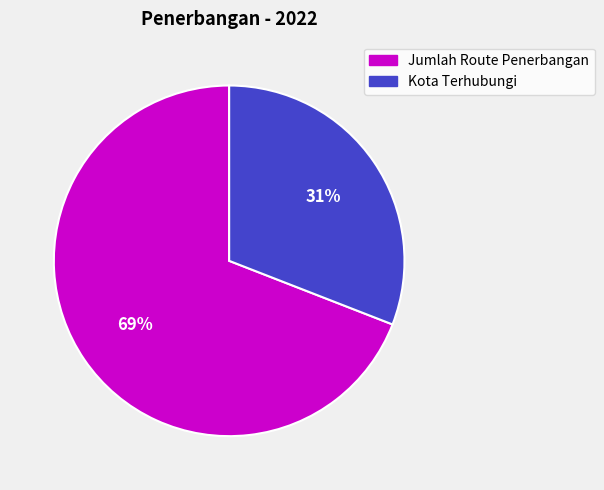

Between Jumlah Route Penerbangan and Kota Terhubungi, which is larger?

Jumlah Route Penerbangan